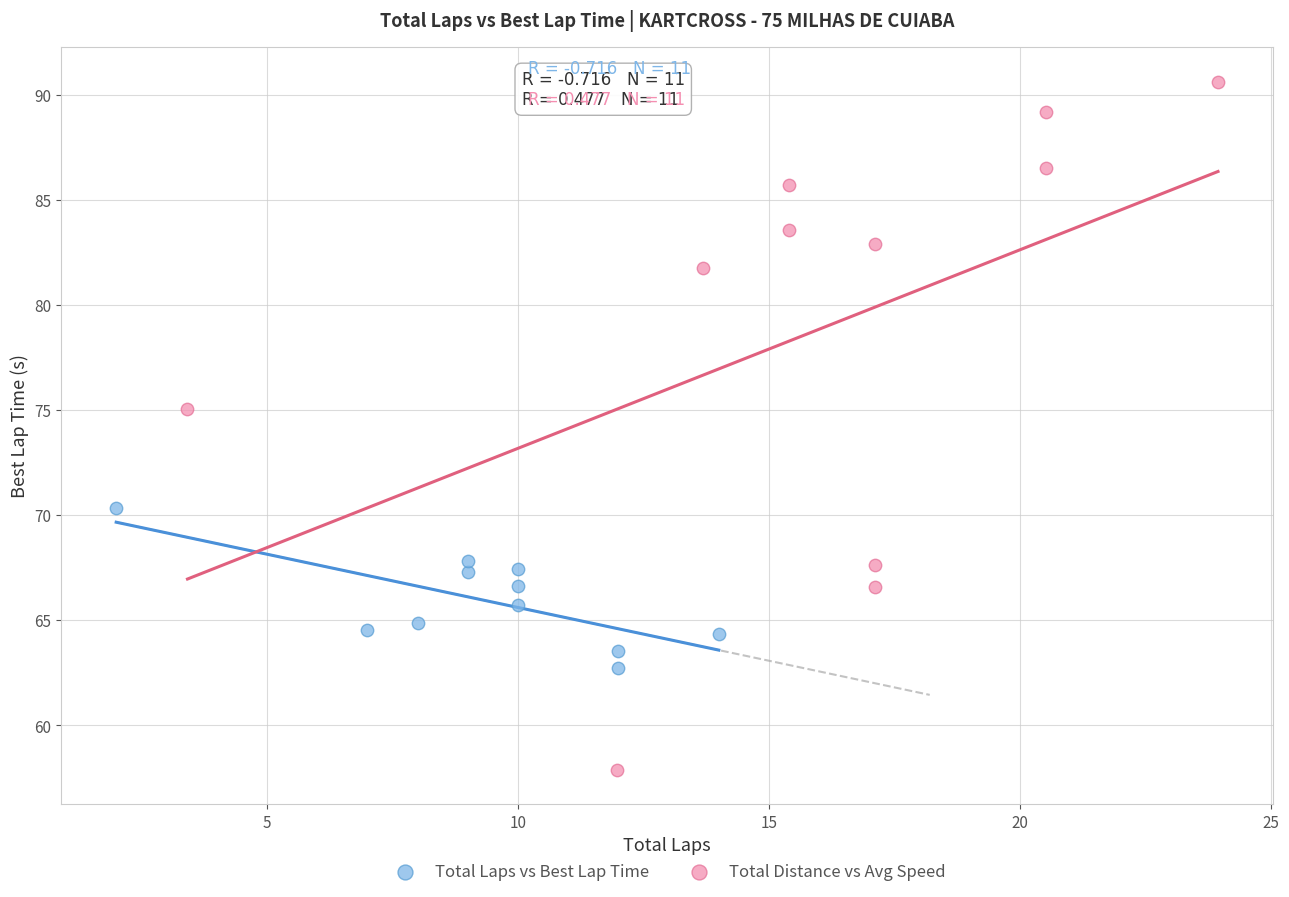

Which series has the widest spread of Y values?

Total Distance vs Avg Speed